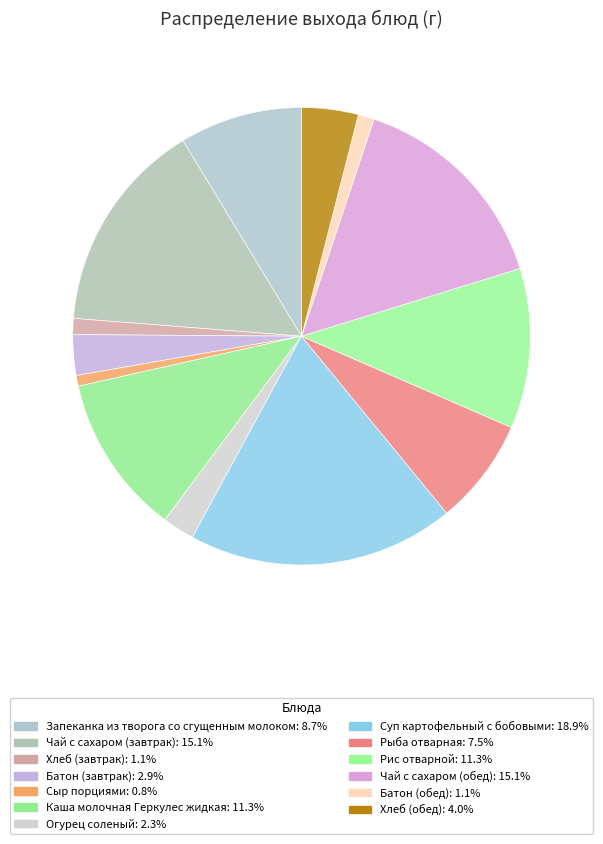

How many slices are in this pie chart?

13